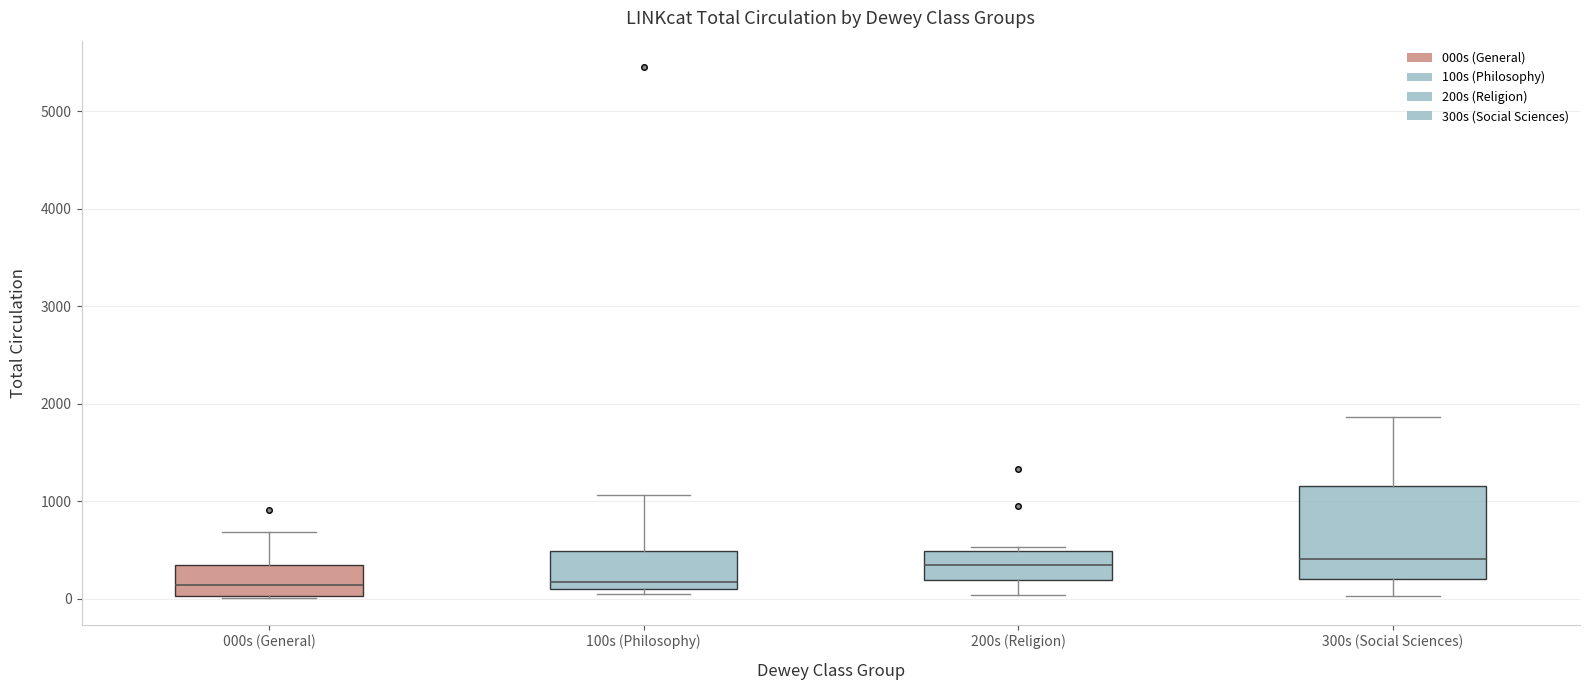

Where does the lower whisker of the box for 200s (Religion) end on the y-axis? The values are not printed on the chart, so give them approximately, as read against the axis.

0